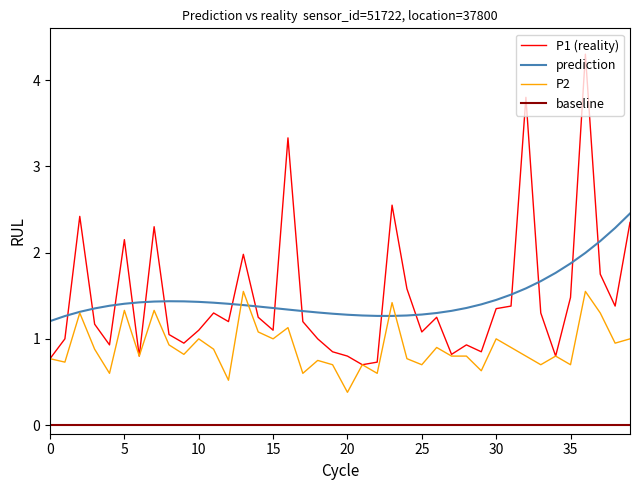

What is the highest value of the P1 (reality) series?

4.3